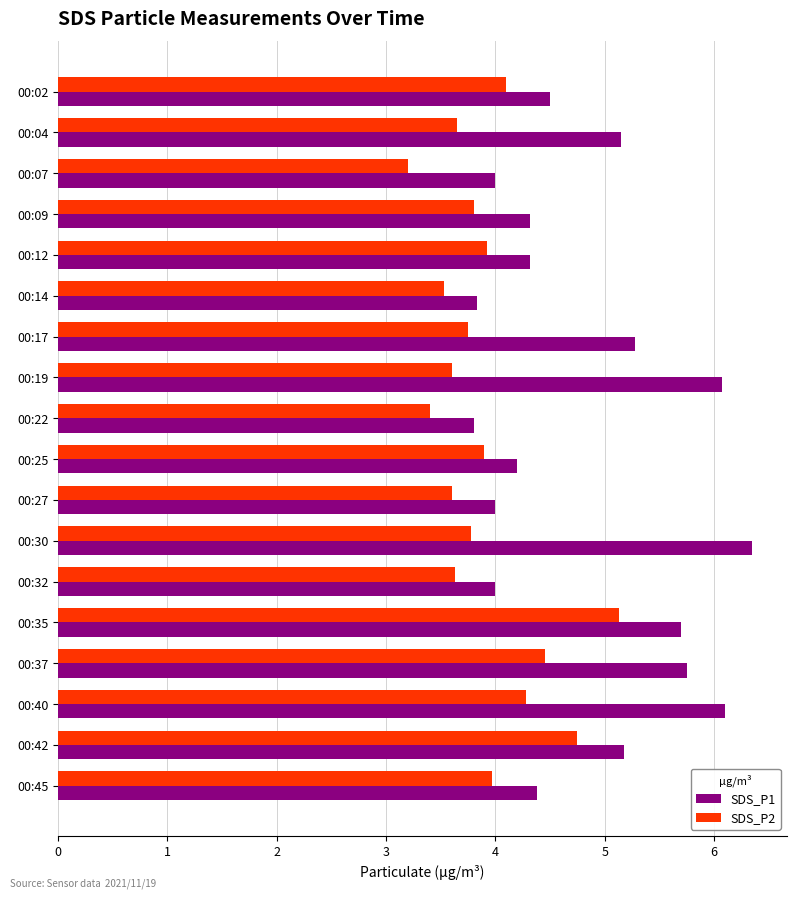

True or false: SDS_P1 has a value of 1.8 at 00:02.

False